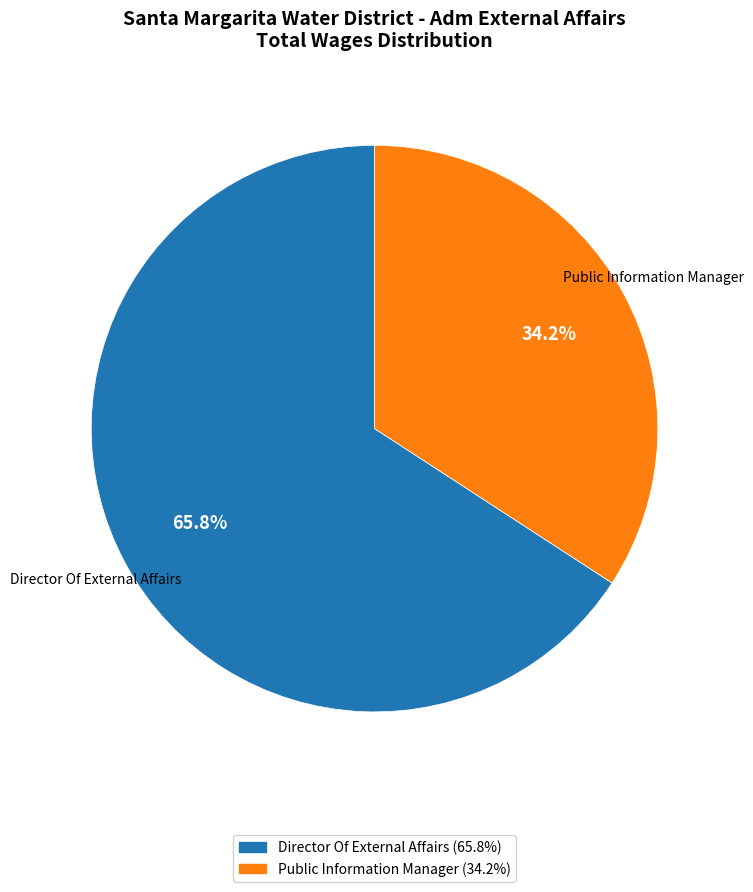

To the nearest percent, what portion does Director Of External Affairs represent?

66%